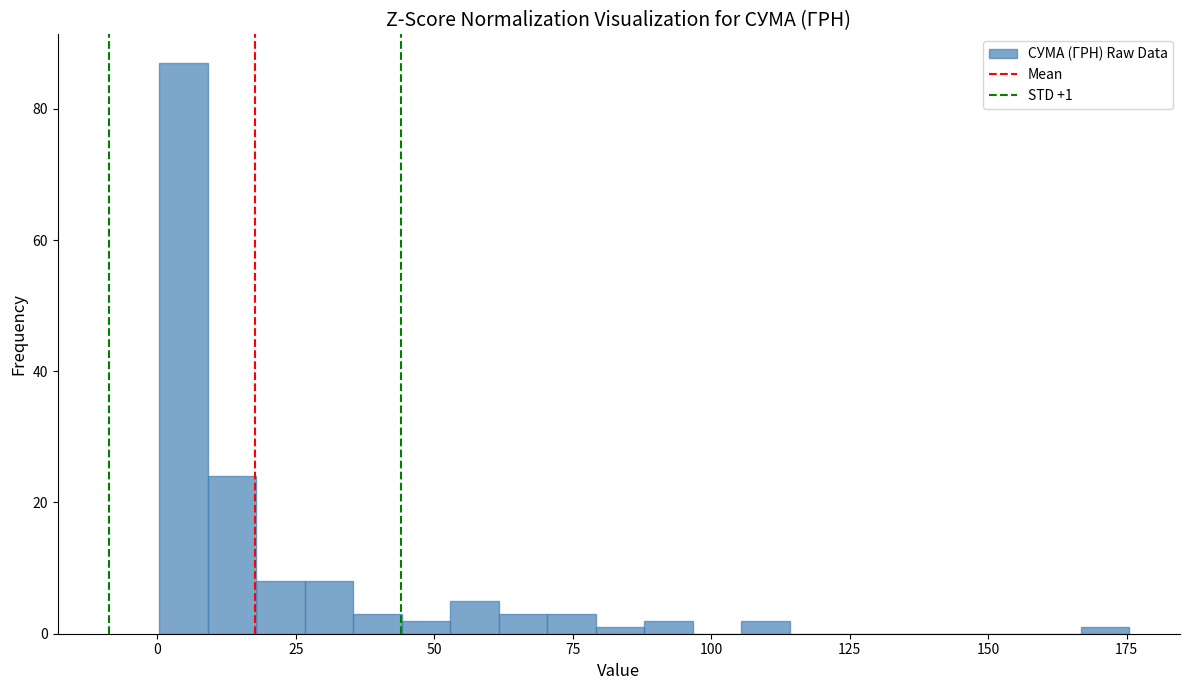

Around what value on the x-axis is the tallest bar? Give the approximate position of its centre, as read against the axis.

5